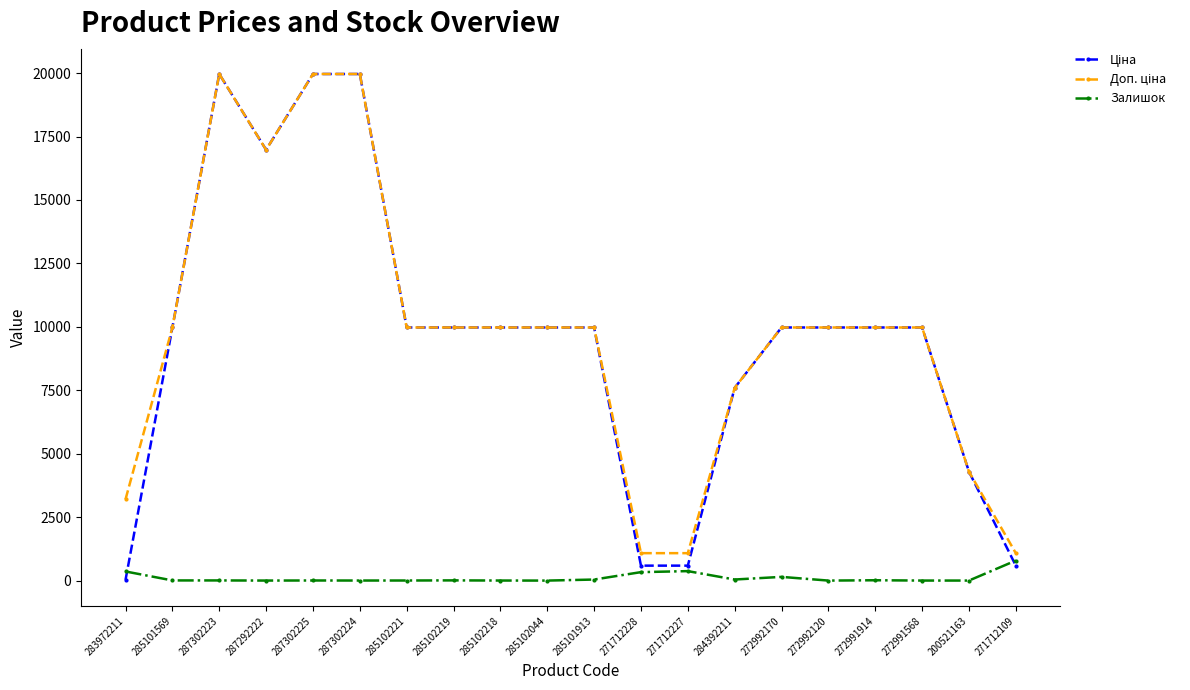

True or false: Залишок has more than 1 points higher than both neighbors.

True